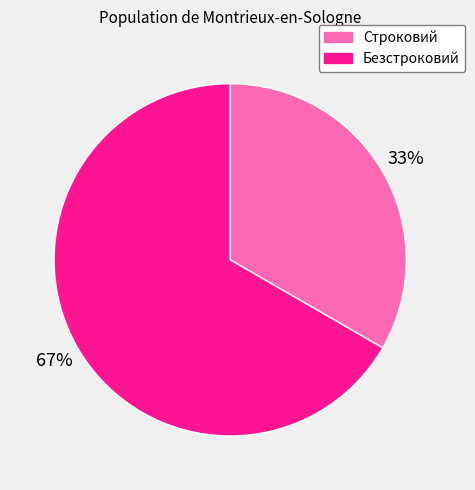

What percentage is the Безстроковий slice, to the nearest percent?

67%